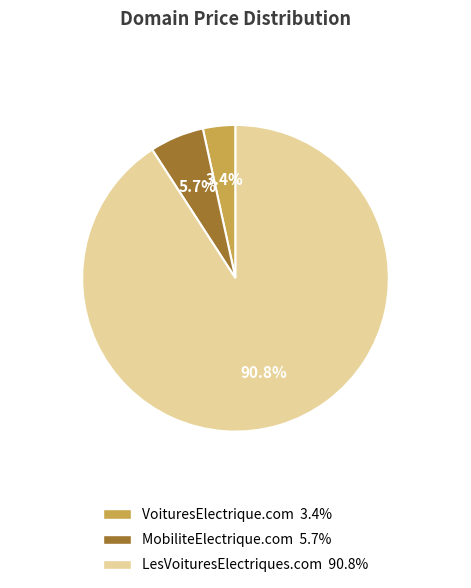

To the nearest percent, what is the combined percentage of LesVoituresElectriques.com and MobiliteElectrique.com?

97%